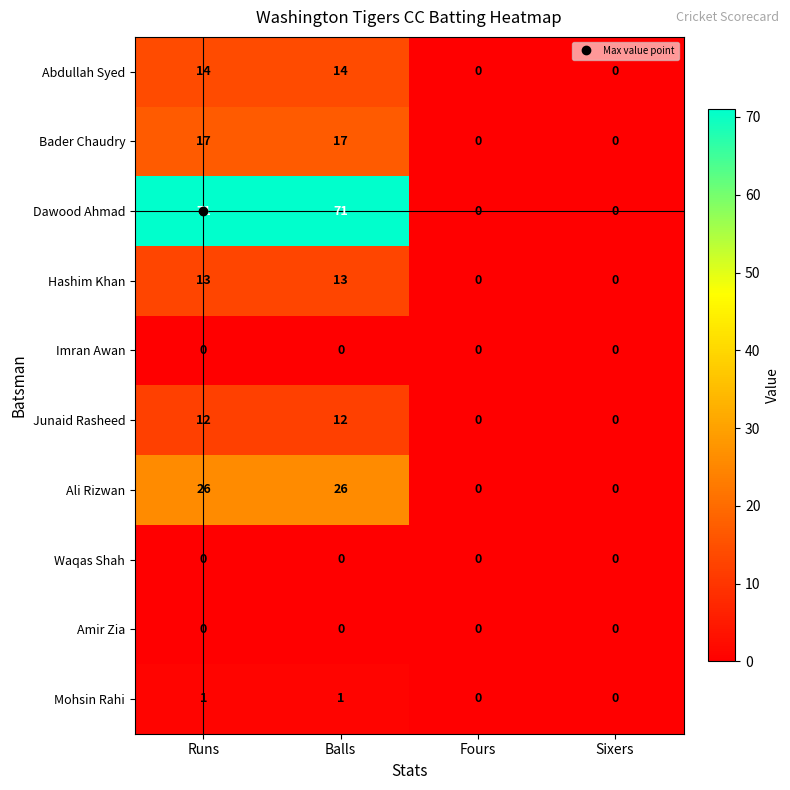

What is the maximum value shown in the chart?

71